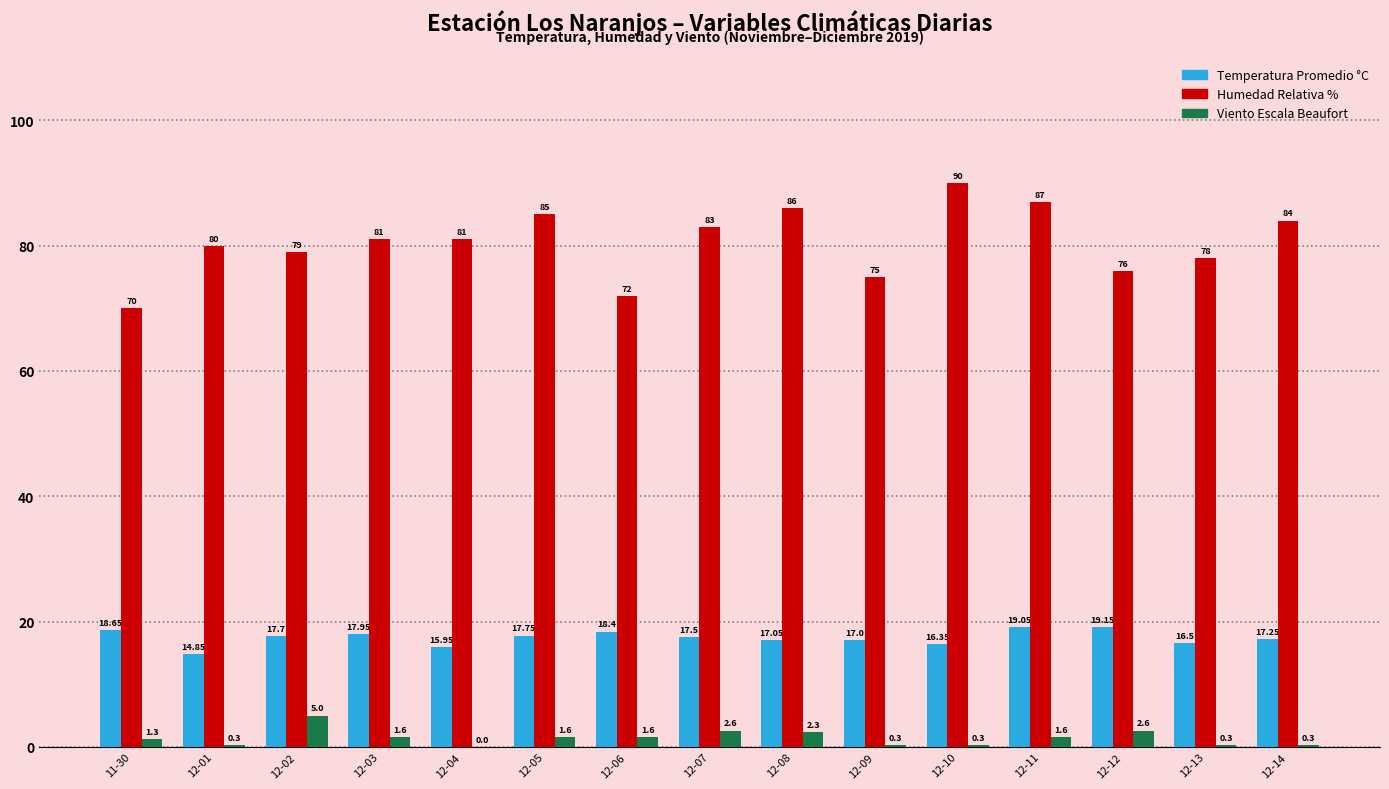

How many groups of bars are there?

15